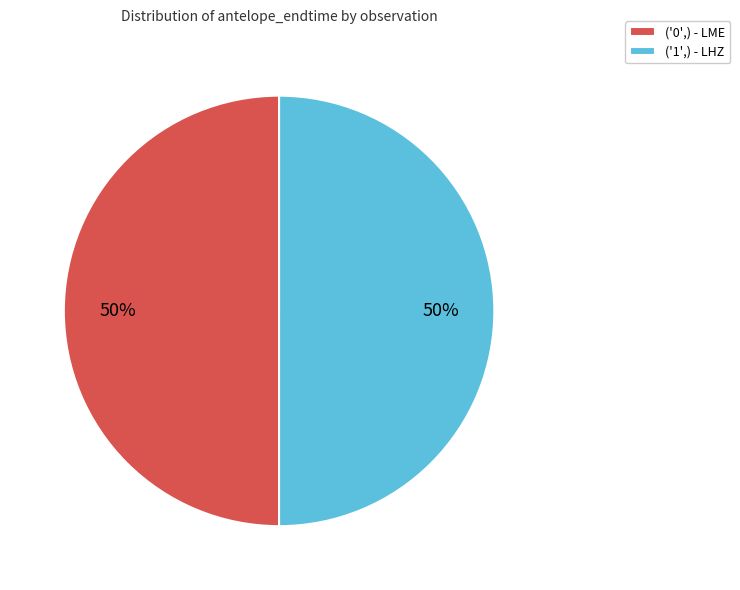

Do ('1',) - LHZ and ('0',) - LME together represent more than half of the pie?

Yes